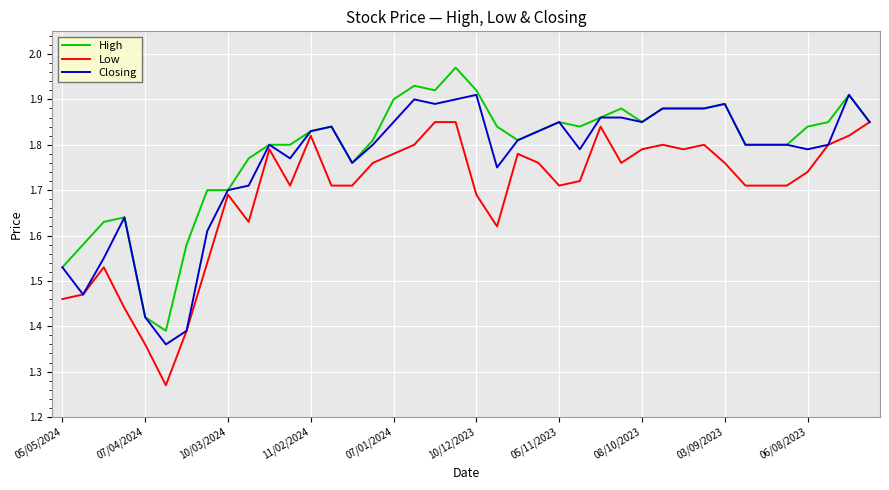

What is the difference between the second highest and minimum values in the Low series?

0.6